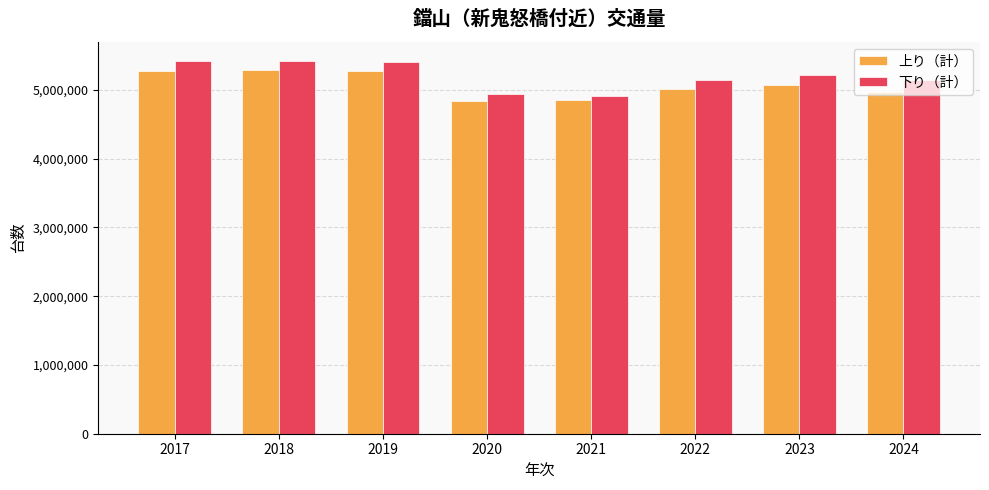

What is the sum of the 上り（計） values at 2023 and 2024?

10036882